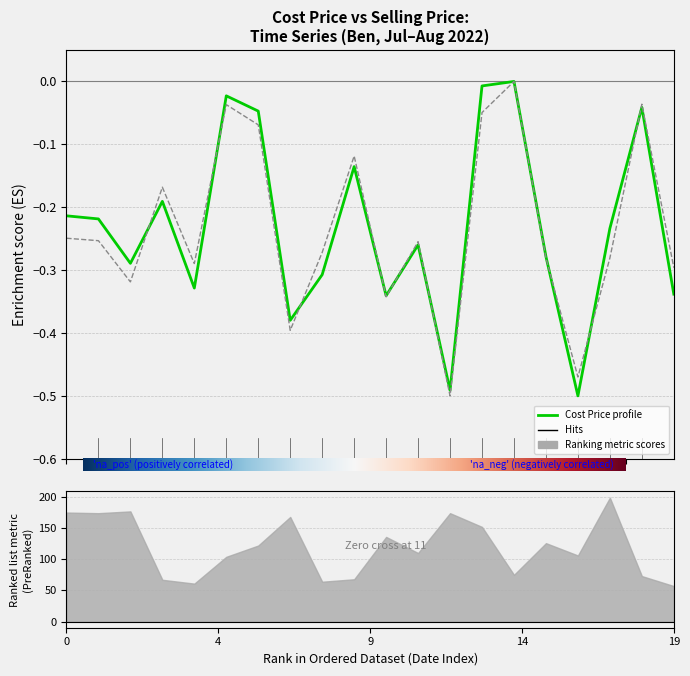

Count the number of data series in this chart.

2